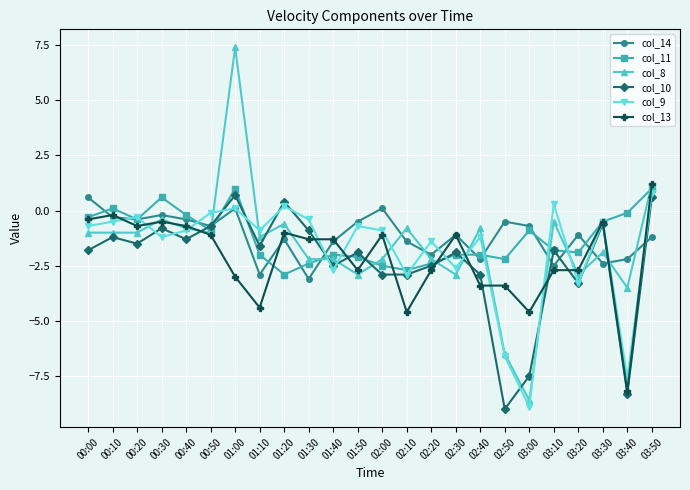

What is the difference between the maximum and minimum values in the col_14 series?

3.7